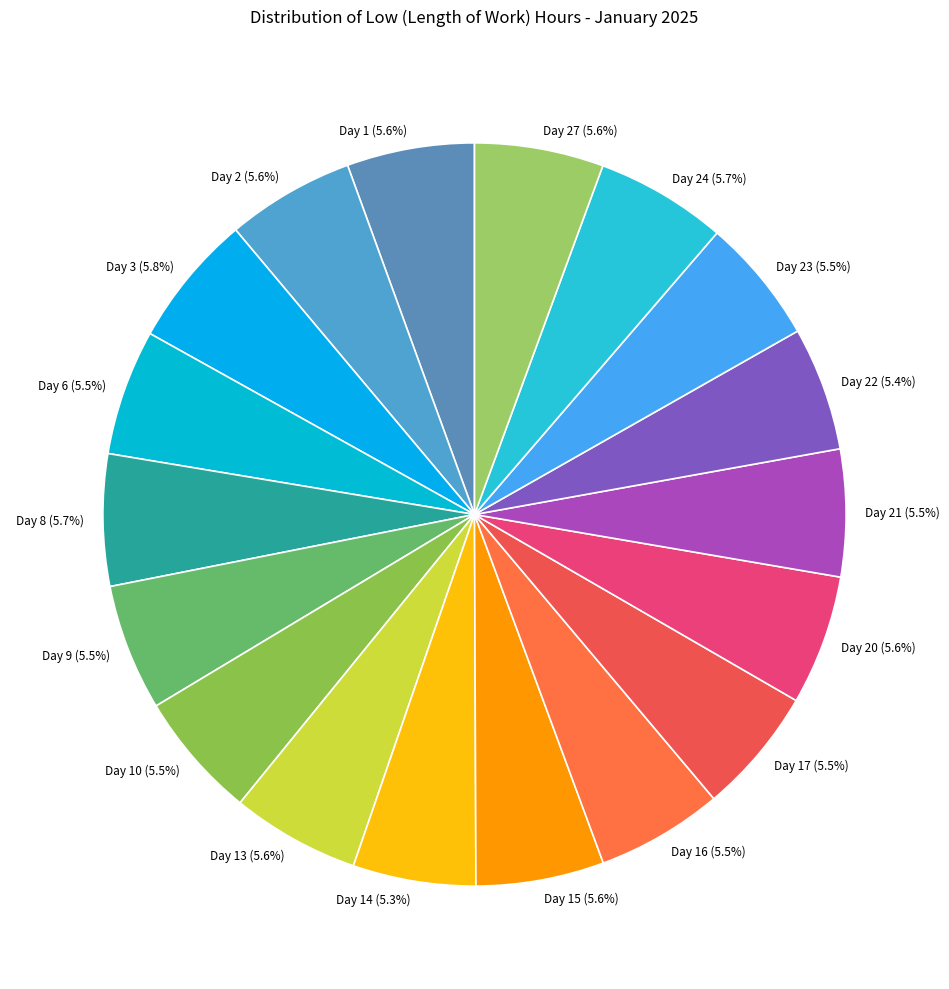

To the nearest percent, what portion does Day 8 represent?

6%